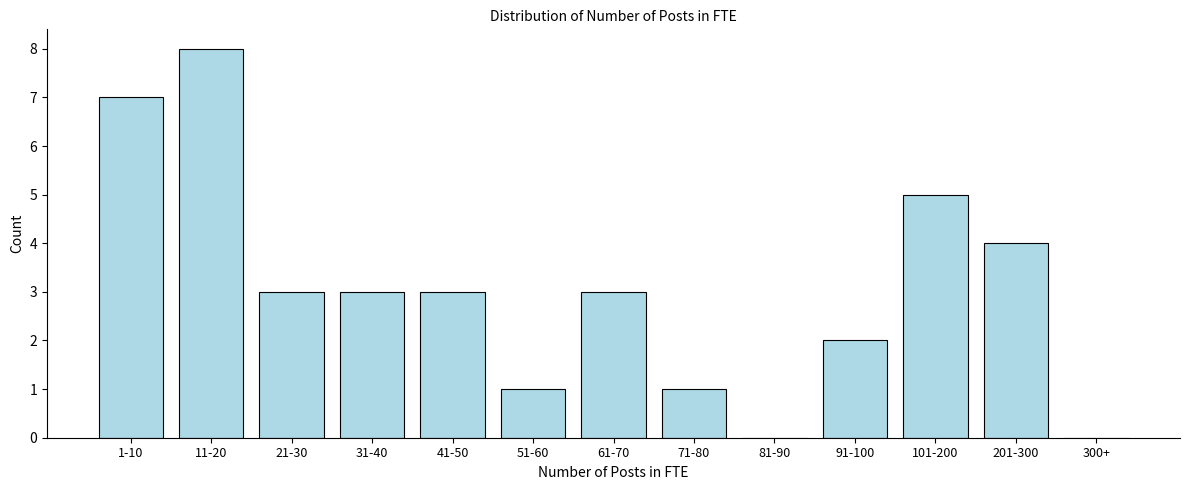

Reading left to right, list all the values displayed in this chart.

1-10=7	11-20=8	21-30=3	31-40=3	41-50=3	51-60=1	61-70=3	71-80=1	81-90=0	91-100=2	101-200=5	201-300=4	300+=0